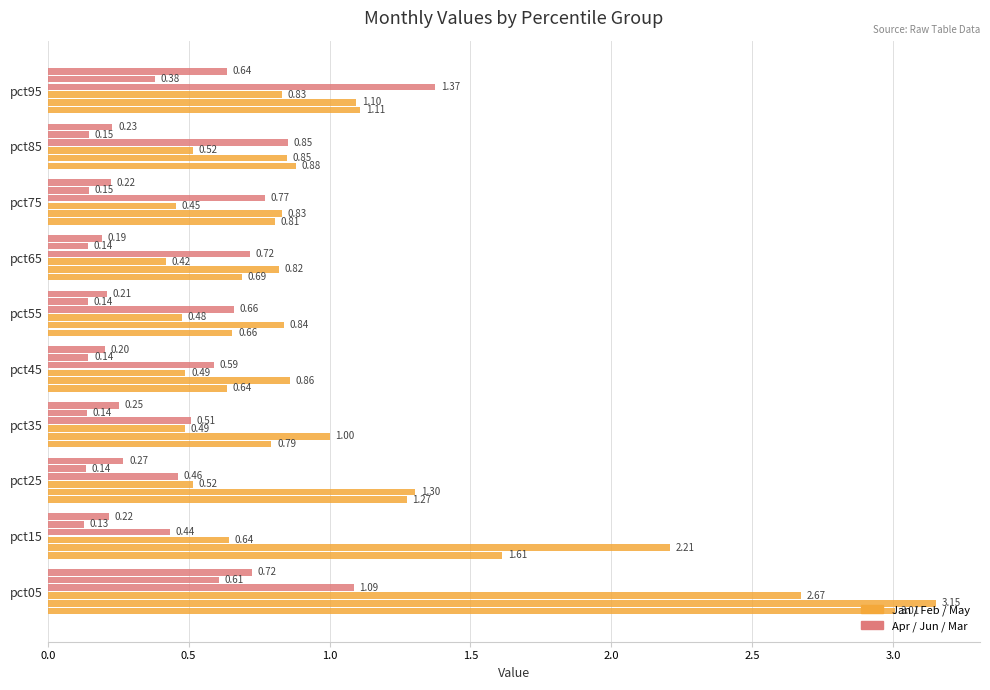

Count the number of data series in this chart.

6